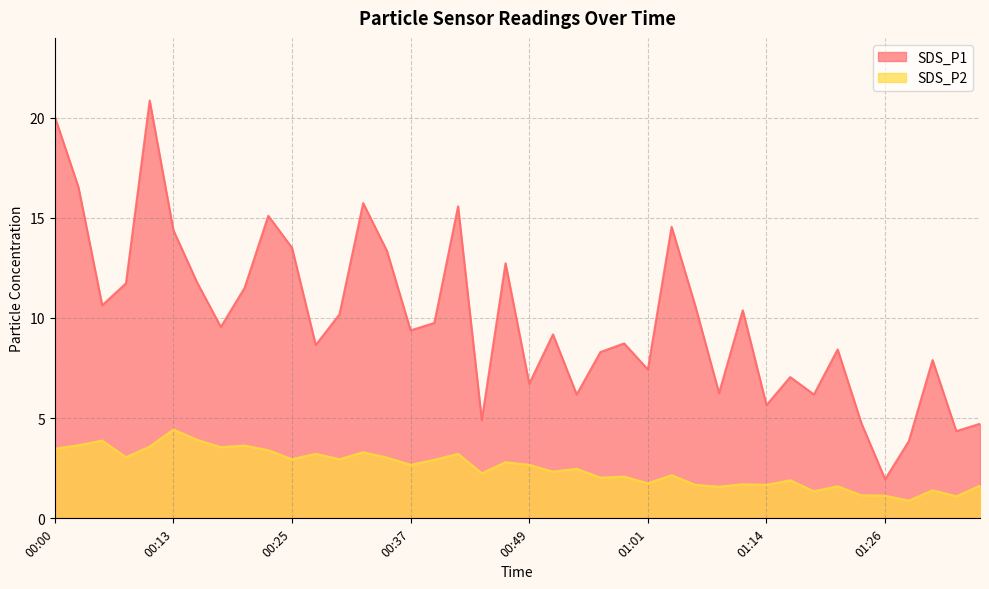

Reading right to left, what are all the values shown in this chart?

SDS_P1: 4.7	4.3	7.9	3.9	1.9	4.8	8.4	6.2	7.0	5.7	10.4	6.2	10.6	14.6	7.4	8.7	8.3	6.2	9.2	6.7	12.7	4.9	15.6	9.8	9.4	13.3	15.7	10.2	8.7	13.5	15.1	11.5	9.6	11.8	14.4	20.9	11.7	10.6	16.5	20.1
SDS_P2: 1.6	1.1	1.4	0.9	1.1	1.1	1.6	1.4	1.9	1.7	1.7	1.6	1.7	2.1	1.8	2.1	2.0	2.5	2.3	2.7	2.8	2.2	3.2	2.9	2.7	3.0	3.3	3.0	3.2	3.0	3.4	3.6	3.5	3.9	4.4	3.6	3.0	3.9	3.6	3.5